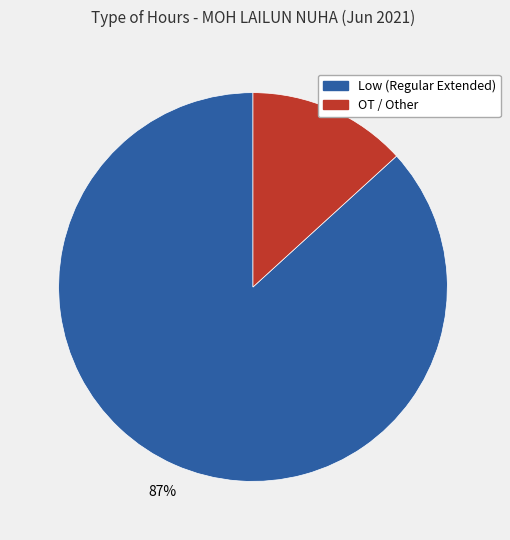

To the nearest percent, what is the average slice percentage?

50%